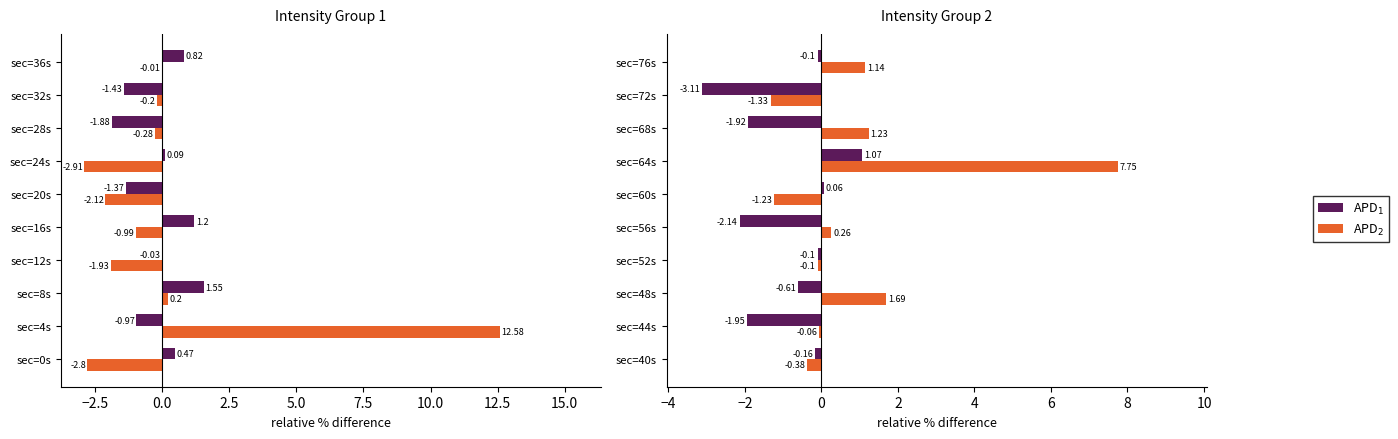

What is the average value of the APD$_2$ series?

0.9